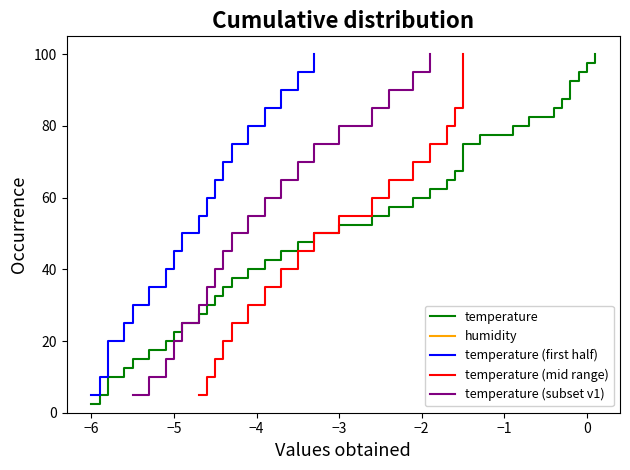

Does the chart display data point markers on the line(s)?

No